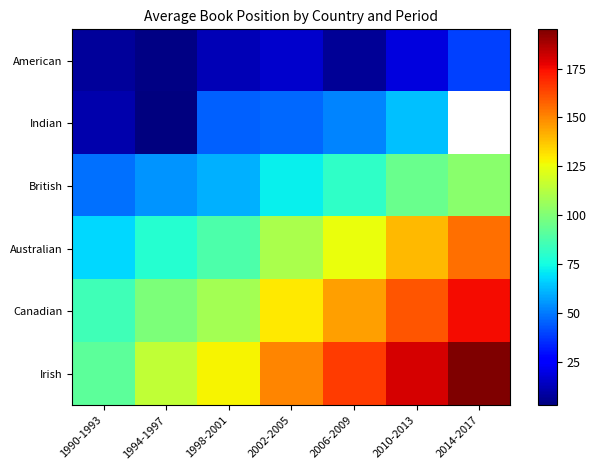

What is the difference between the second highest and minimum values in the Irish series?

88.0